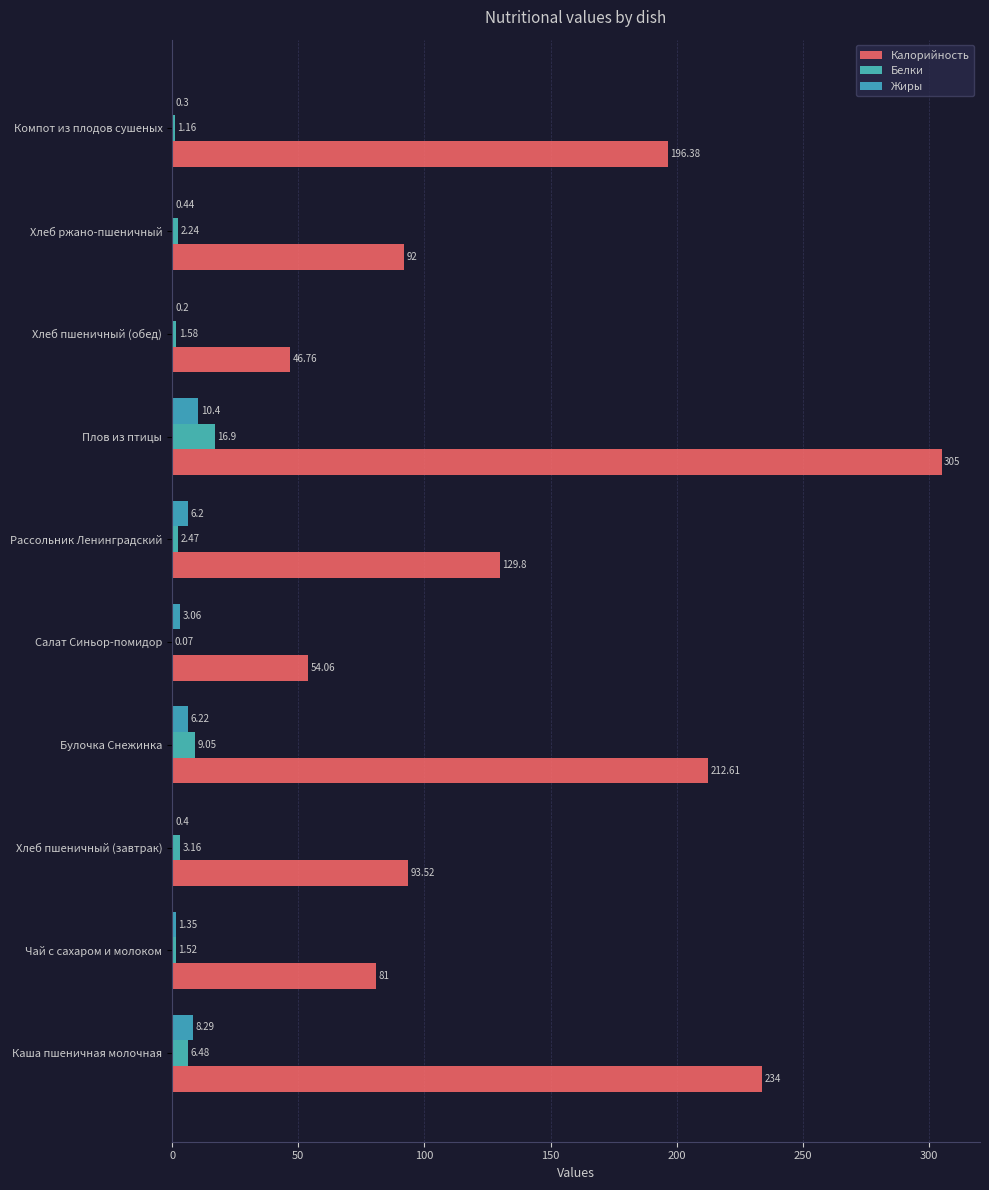

At how many categories does at least one series exceed 234?

1